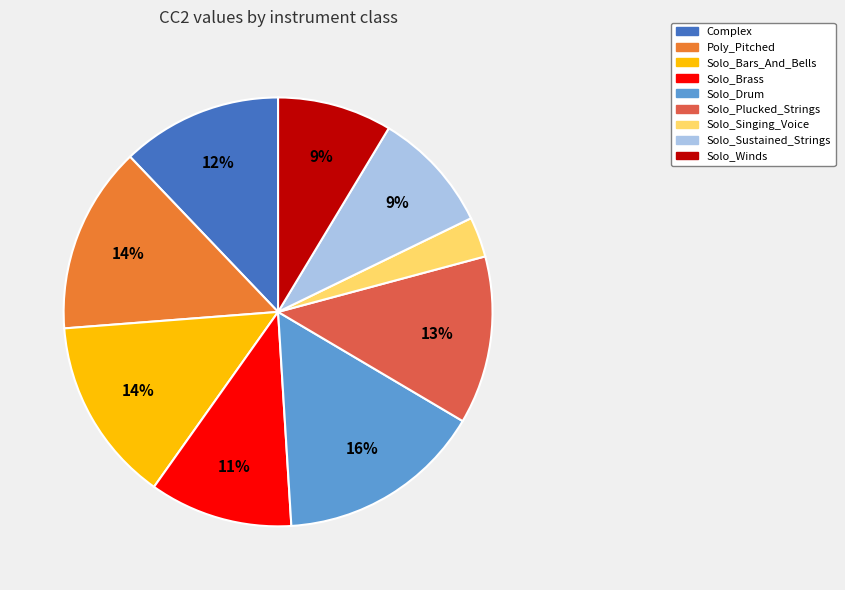

Is it true that Solo_Plucked_Strings is 13% of the pie?

True